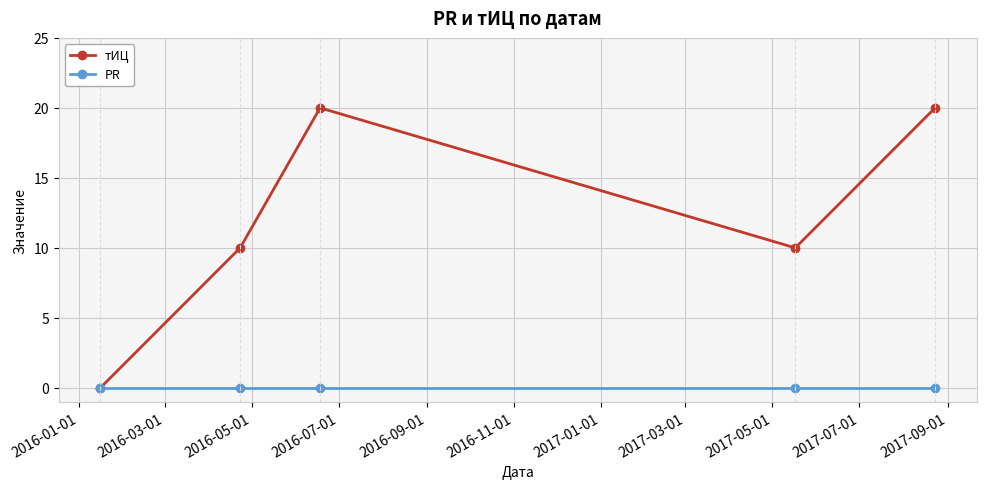

Which series has the largest range (max minus min)?

тИЦ